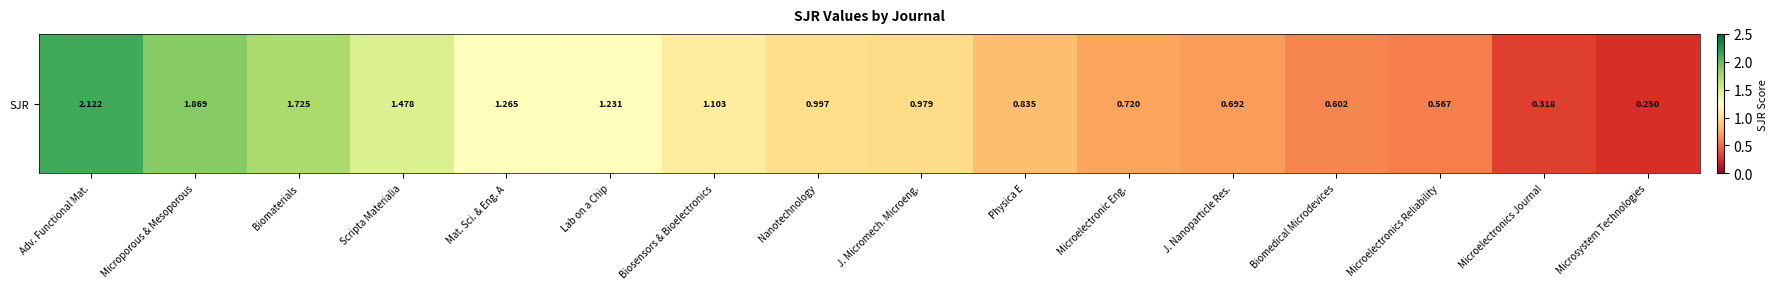

Reading left to right, transcribe all the data shown in this chart.

2.1	1.9	1.7	1.5	1.3	1.2	1.1	1.0	1.0	0.8	0.7	0.7	0.6	0.6	0.3	0.2